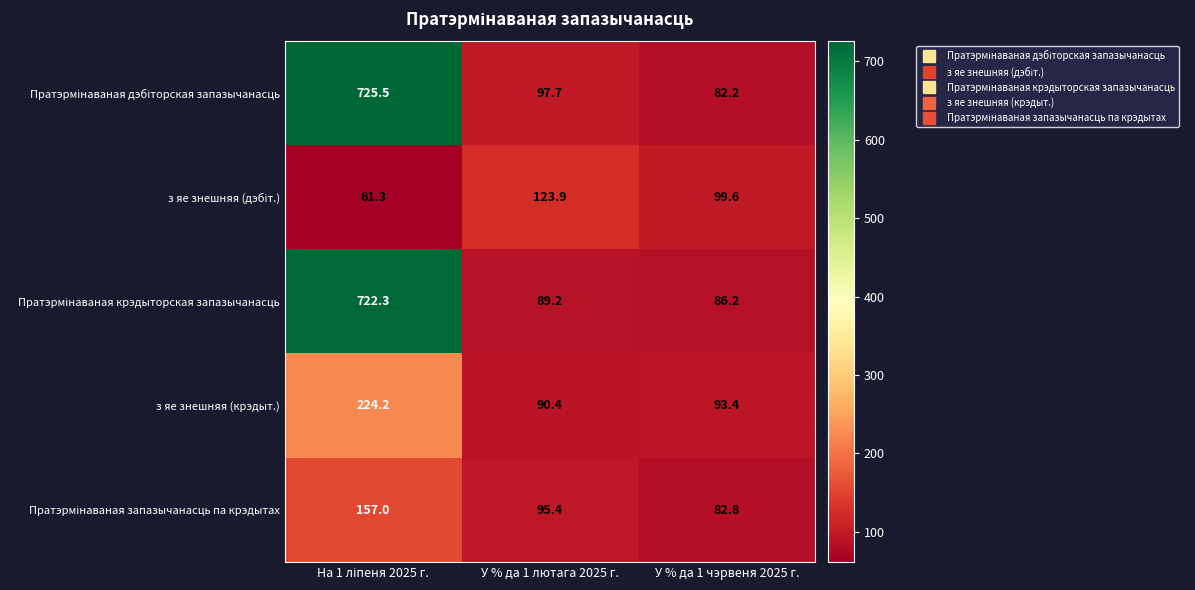

Read the з яе знешняя (крэдыт.) value at У % да 1 лютага 2025 г..

90.4